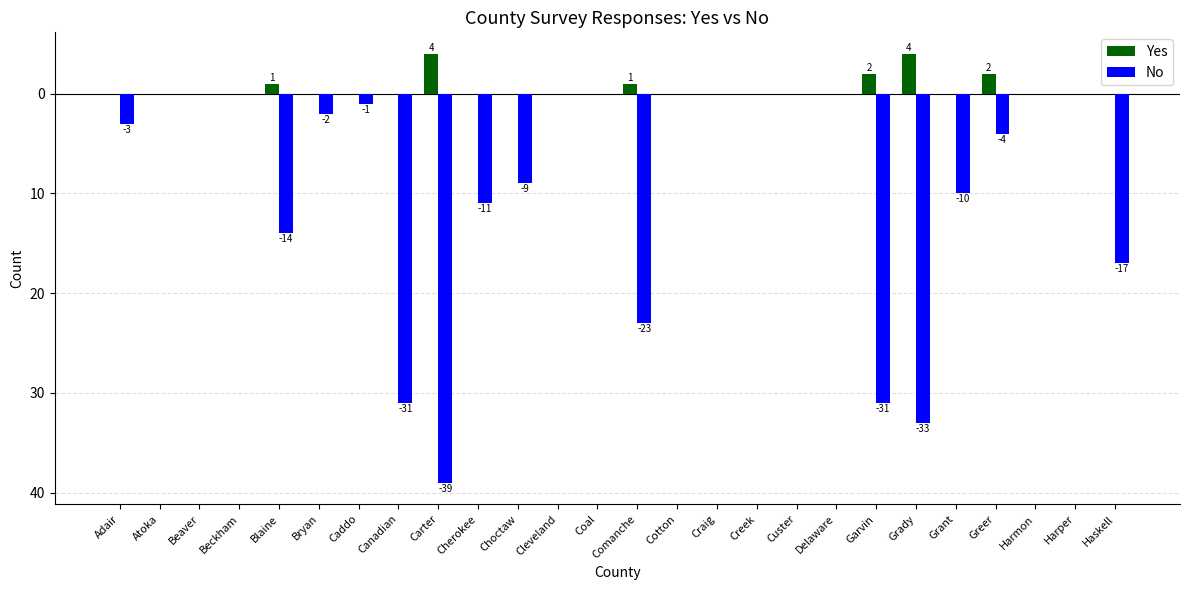

List the series in order of their overall mean, highest first.

Yes, No